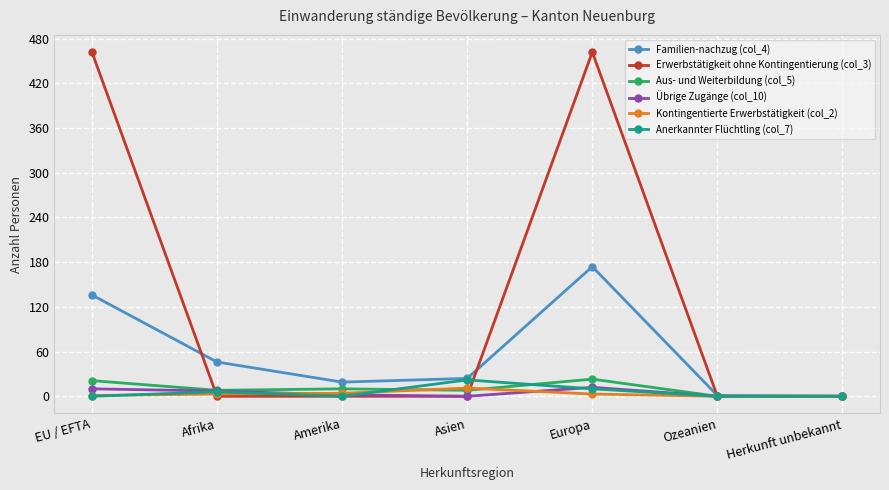

Does the chart display data point markers on the line(s)?

Yes